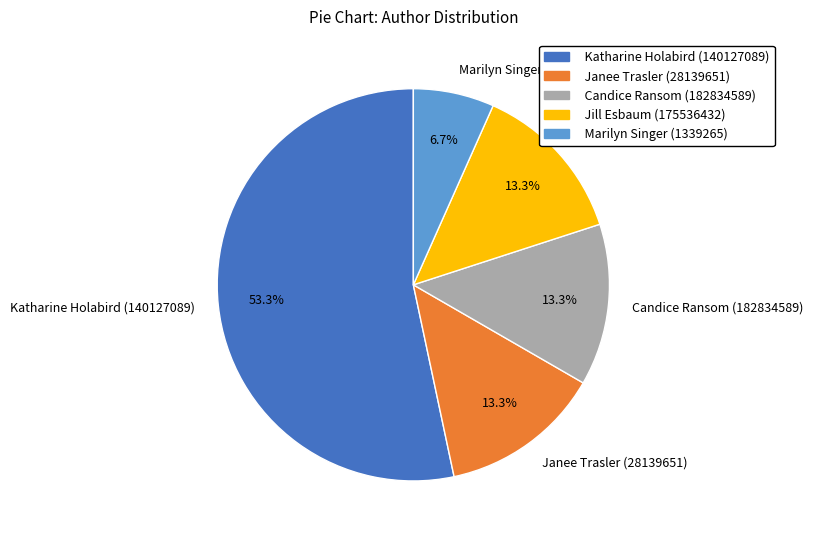

To the nearest percent, what is the combined percentage of Marilyn Singer (1339265) and Jill Esbaum (175536432)?

20%